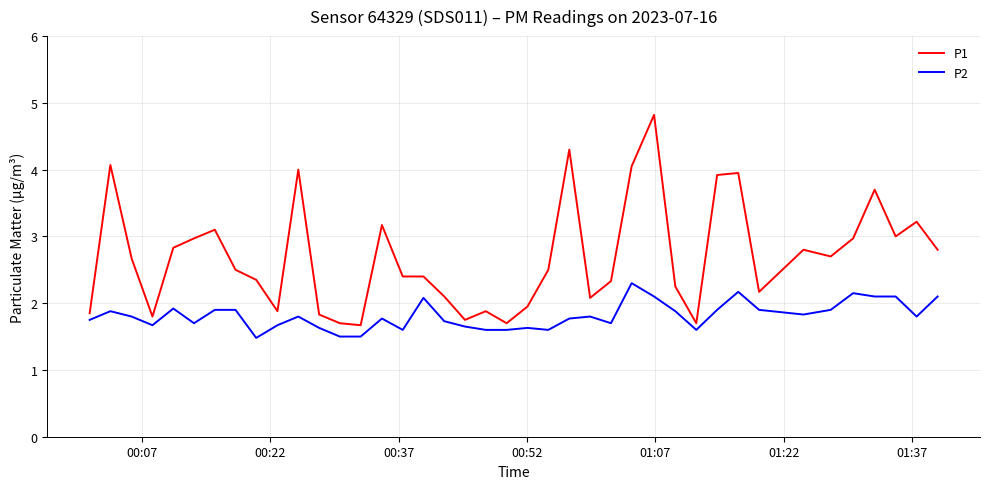

List the series in order of their overall mean, lowest first.

P2, P1